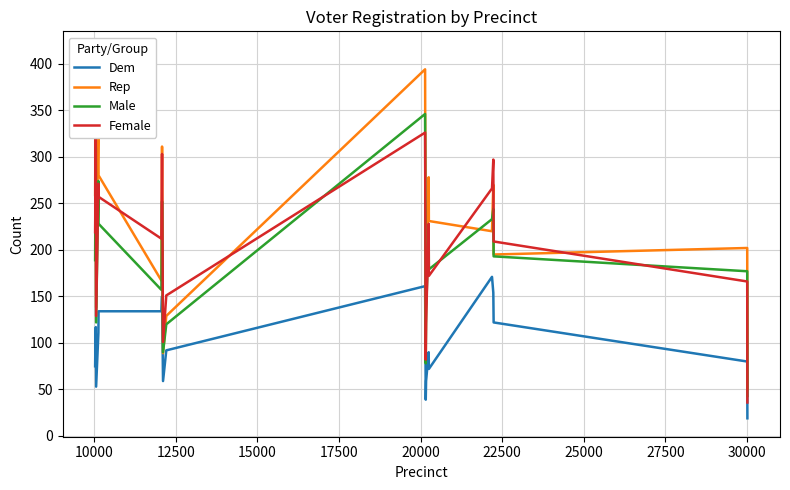

True or false: Dem and Male intersect in this chart.

False